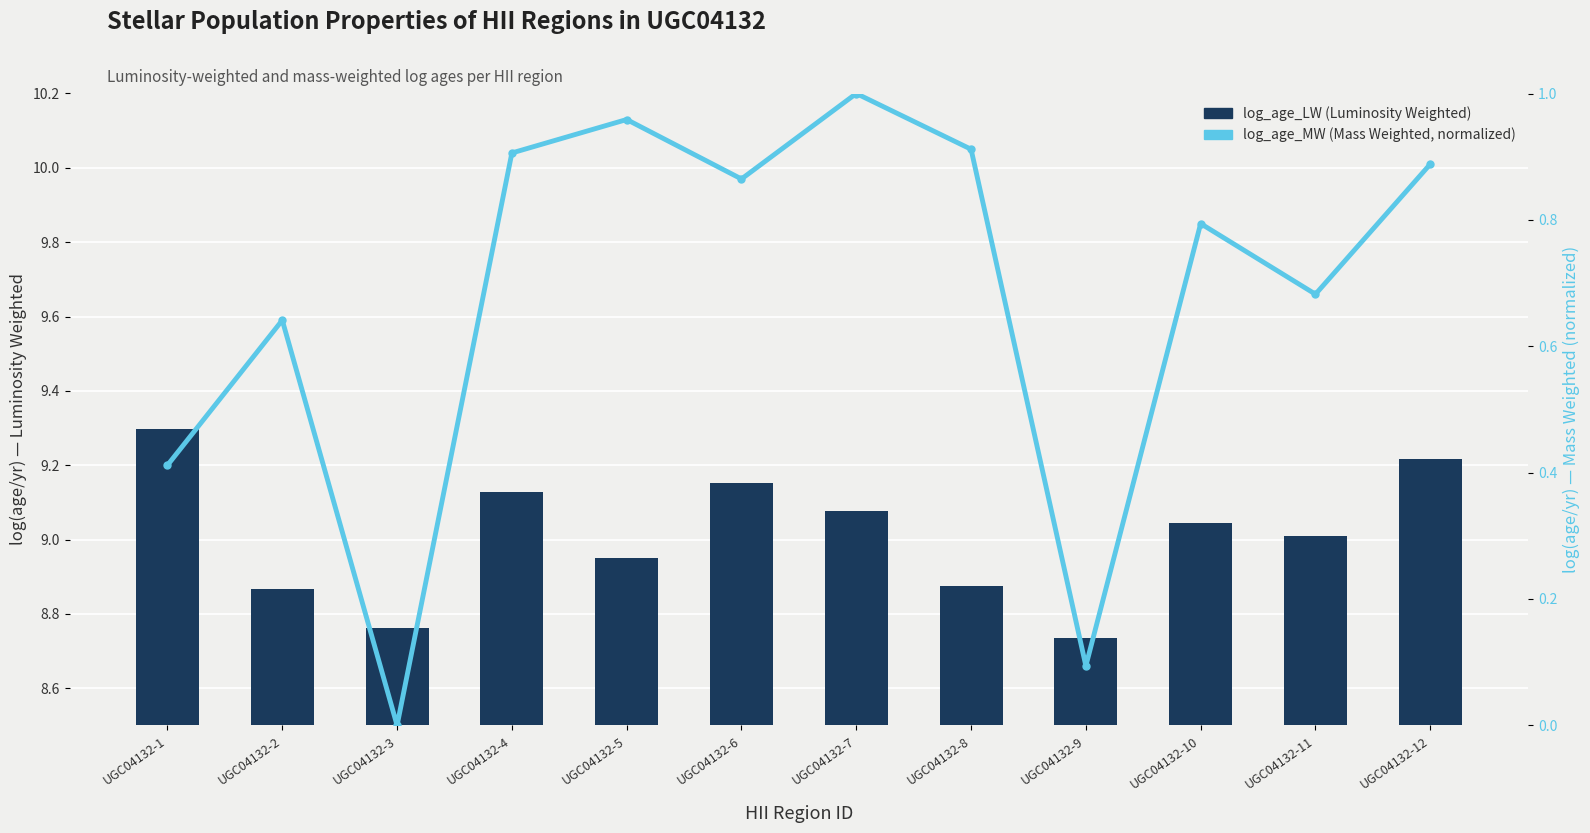

What is the spread (max minus min) of values at UGC04132-6?

8.3